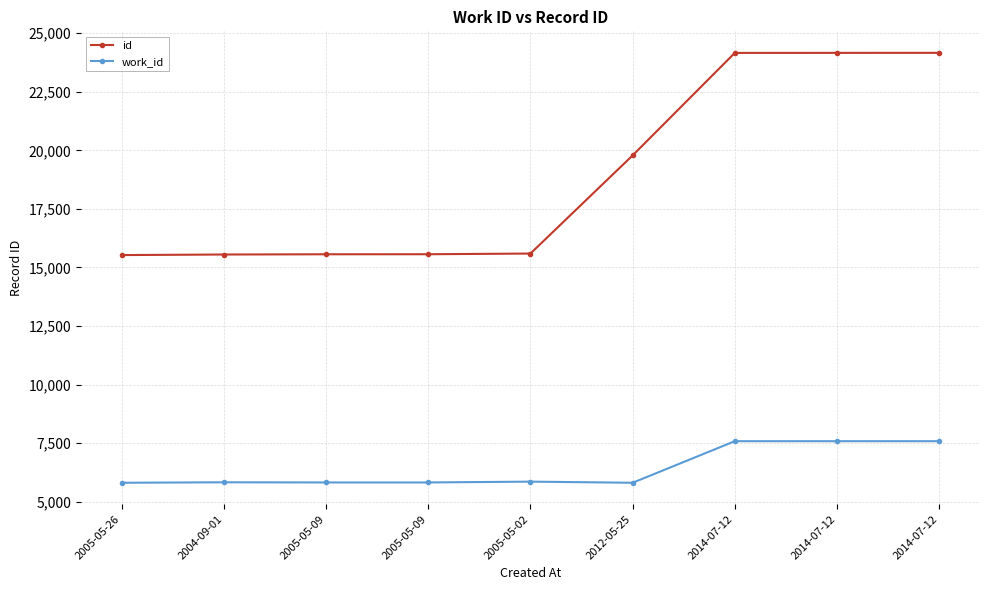

How many distinct data groups are displayed?

2